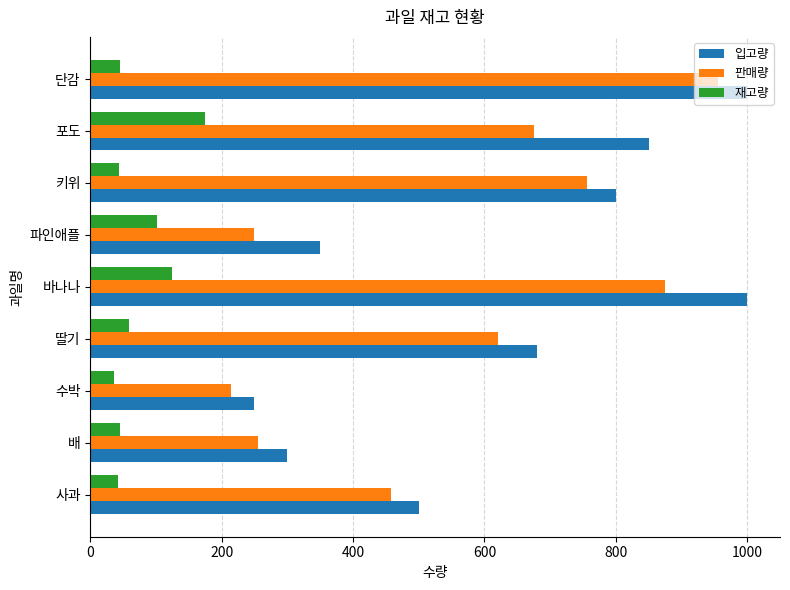

Which category has the highest value in the 재고량 series?

포도